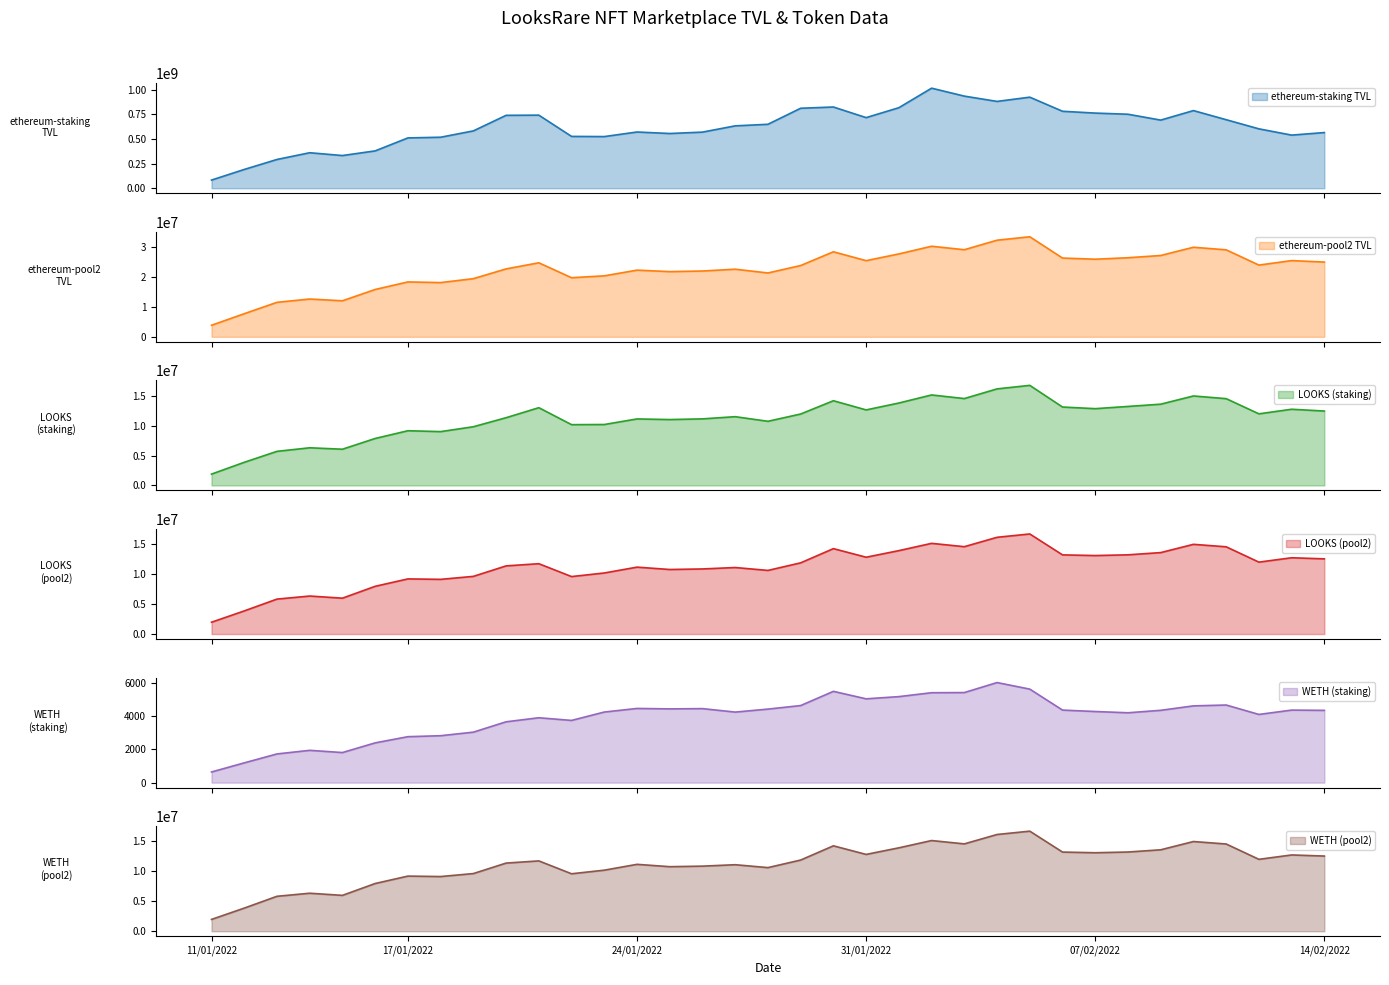

Read the LOOKS (staking) value at 12/02/2022.

11981895.5